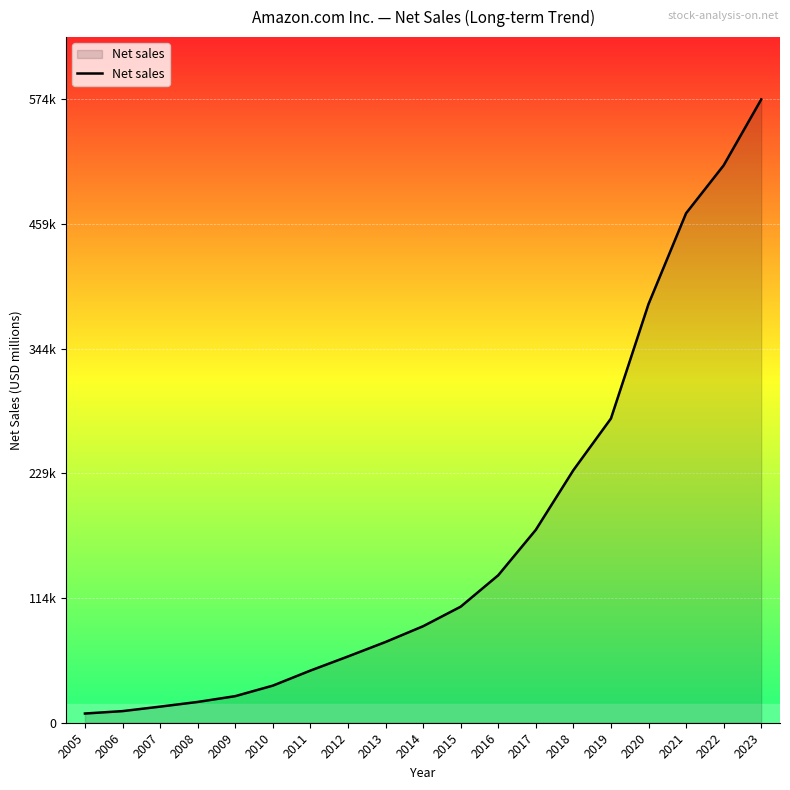

Rank the categories by value from lowest to highest.

2005, 2006, 2007, 2008, 2009, 2010, 2011, 2012, 2013, 2014, 2015, 2016, 2017, 2018, 2019, 2020, 2021, 2022, 2023